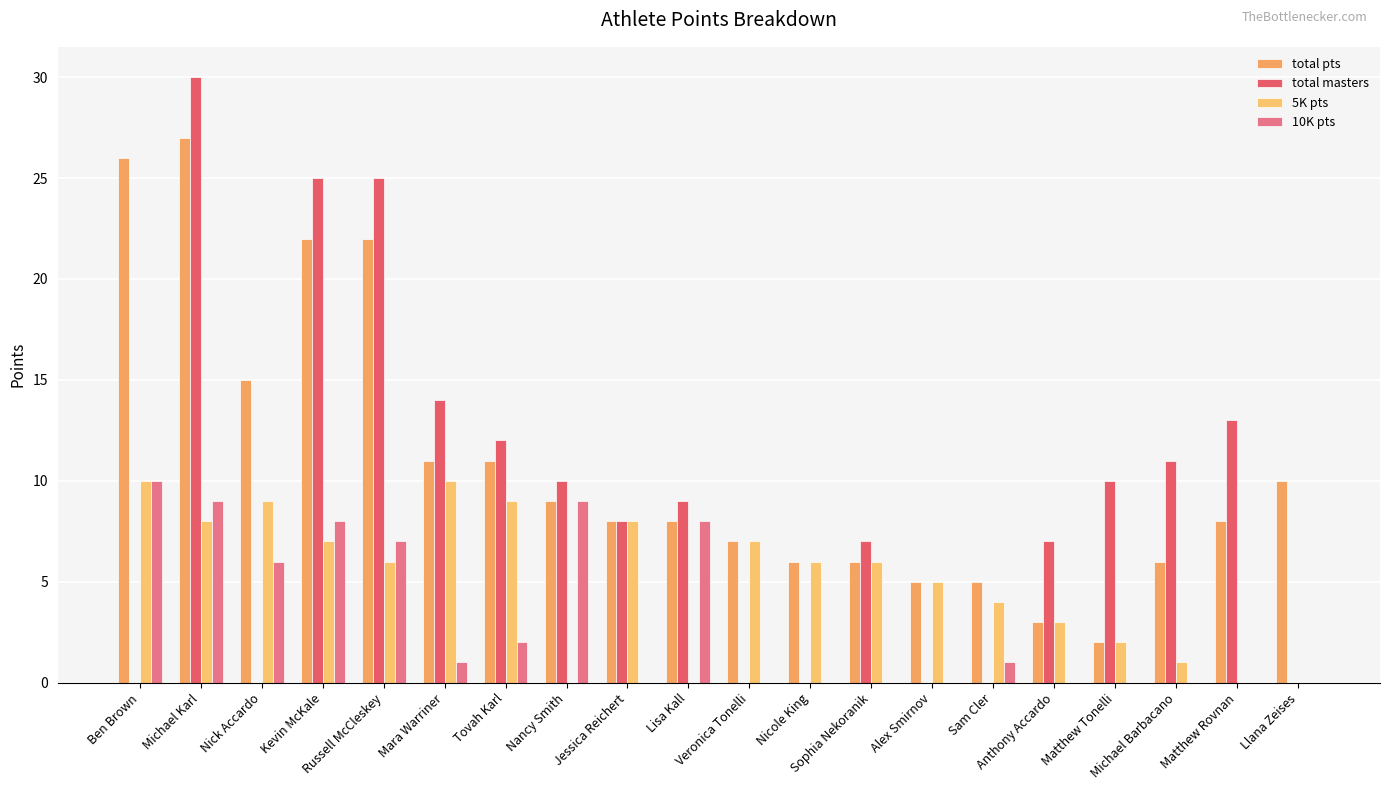

What is the approximate value of total masters at Lisa Kall, to the nearest 5?

10